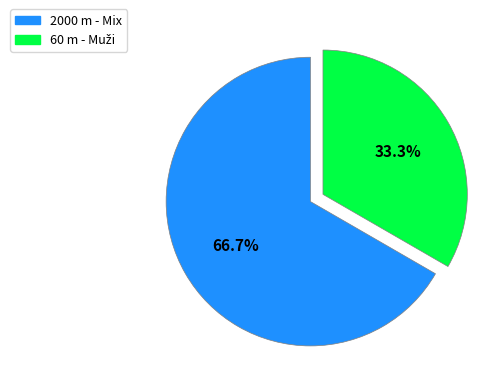

What percentage is NOT represented by 2000 m - Mix?

33.3%